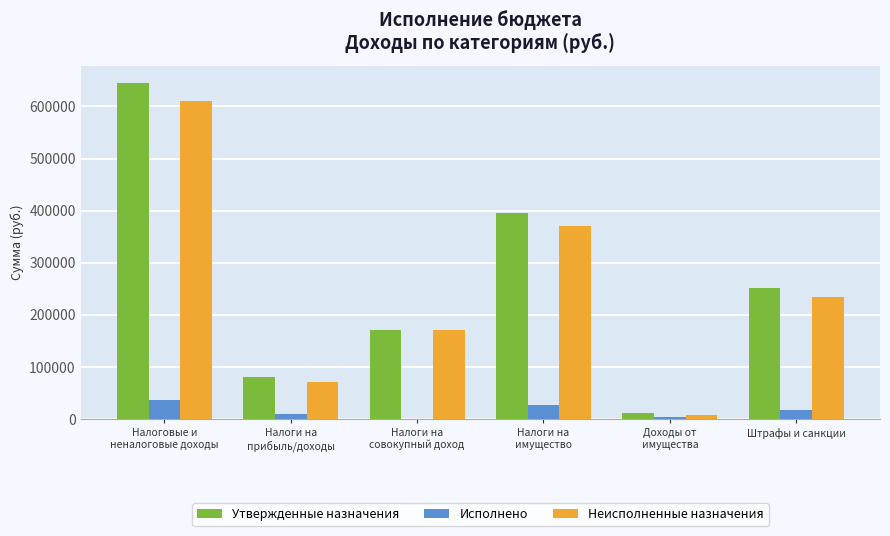

Reading left to right, list all the values displayed in this chart.

Утвержденные назначения: Налоговые и
неналоговые доходы=645950.0	Налоги на
прибыль/доходы=80000.0	Налоги на
совокупный доход=170000.0	Налоги на
имущество=395950.0	Доходы от
имущества=12000.0	Штрафы и санкции=252000.0
Исполнено: Налоговые и
неналоговые доходы=35929.5	Налоги на
прибыль/доходы=9718.7	Налоги на
совокупный доход=0.0	Налоги на
имущество=26210.8	Доходы от
имущества=3969.2	Штрафы и санкции=17000.0
Неисполненные назначения: Налоговые и
неналоговые доходы=610021.7	Налоги на
прибыль/доходы=70282.5	Налоги на
совокупный доход=170000.0	Налоги на
имущество=369739.2	Доходы от
имущества=8030.8	Штрафы и санкции=235000.0